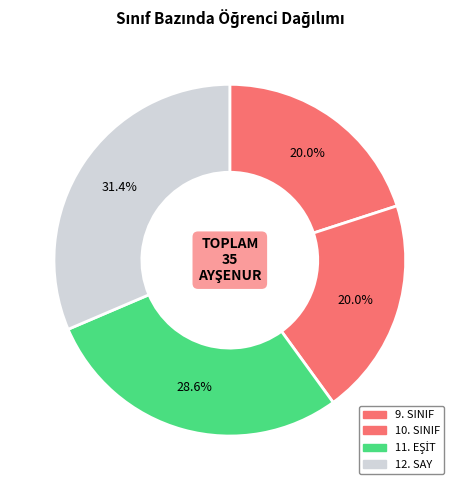

True or false: 11. EŞİT accounts for 18% of the total.

False